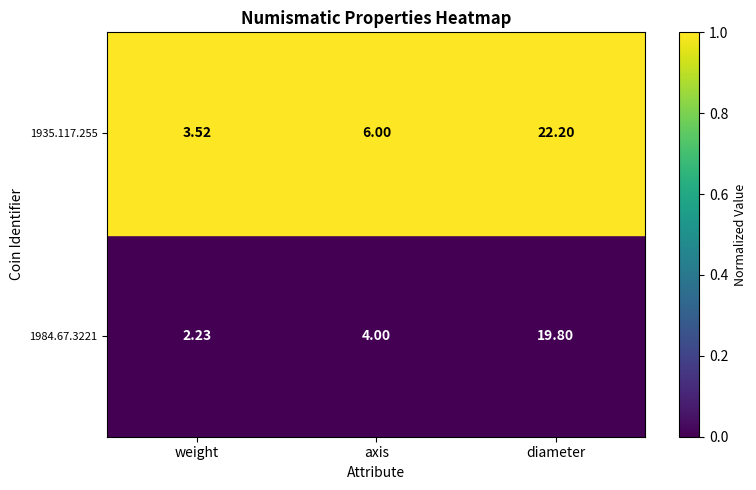

At which label does 1984.67.3221 reach its peak?

diameter